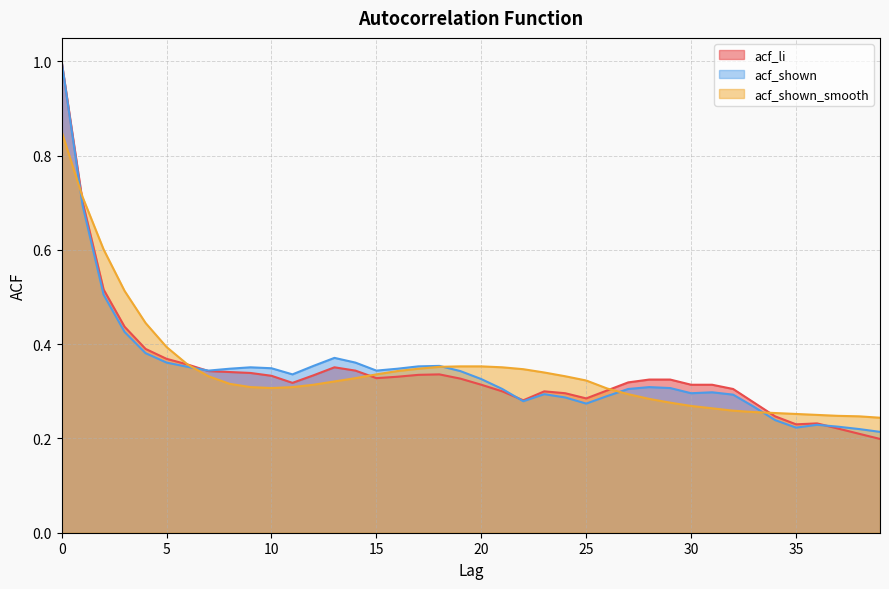

At which category does acf_li reach its first local valley?

11